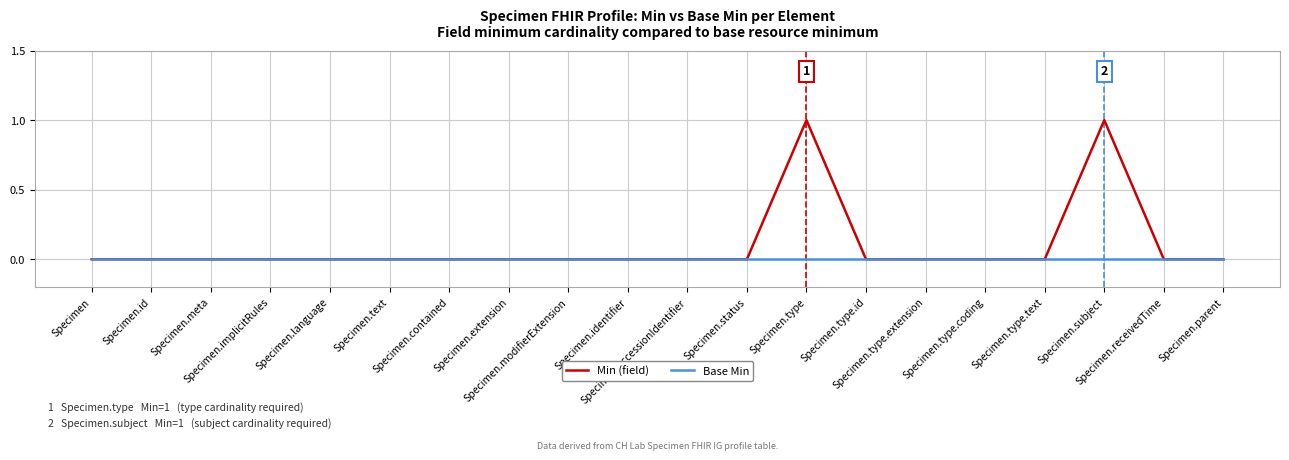

Which series has the largest total across all categories?

Min (field)